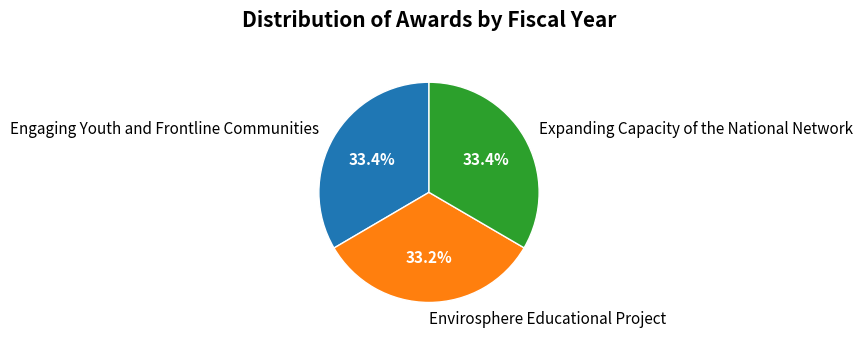

What is the total percentage of Engaging Youth and Frontline Communities and Envirosphere Educational Project?

66.6%